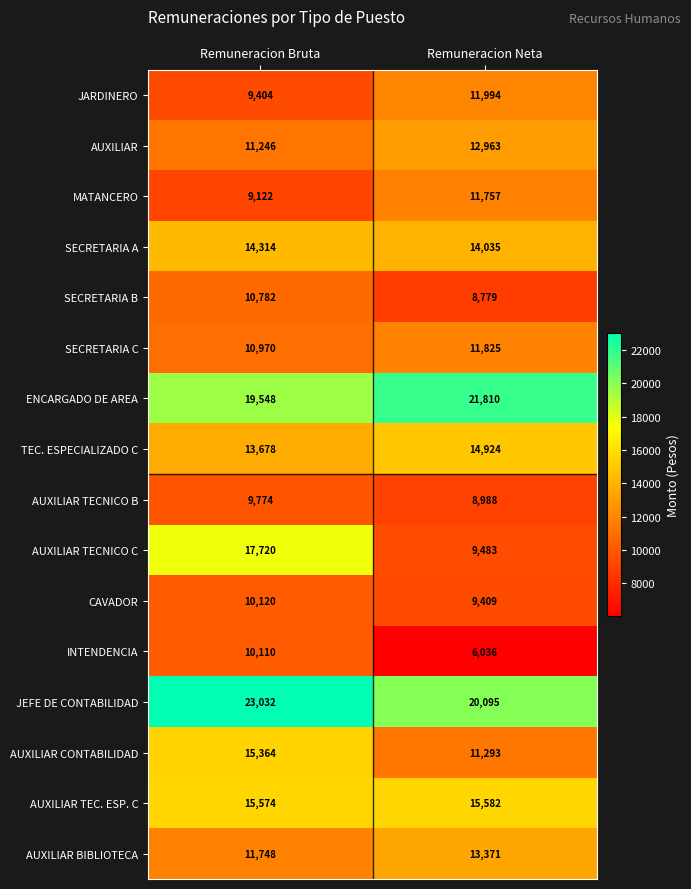

How many distinct data groups are displayed?

16